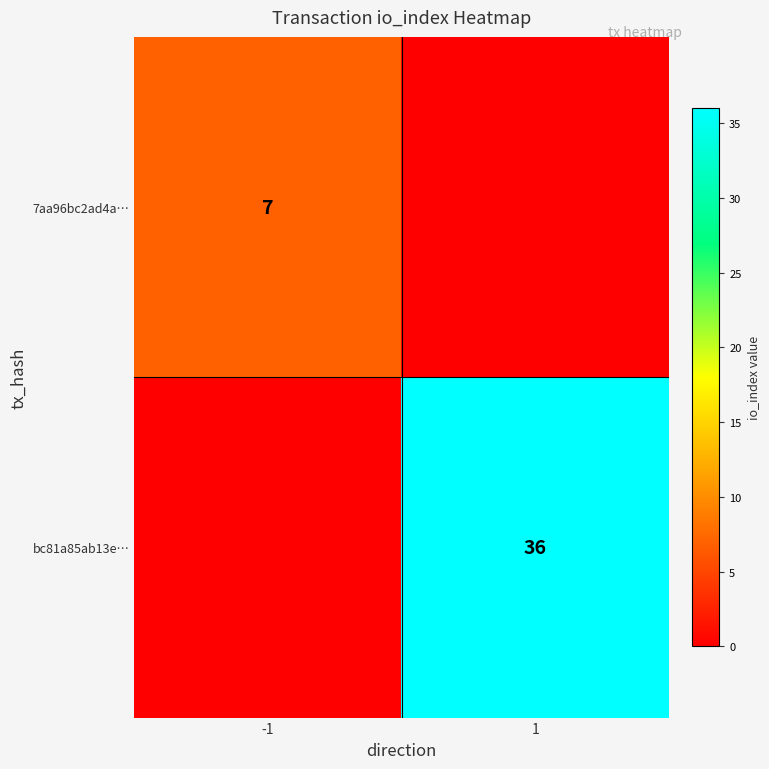

The 7aa96bc2ad4a… series shows 11 at -1. True or false?

False